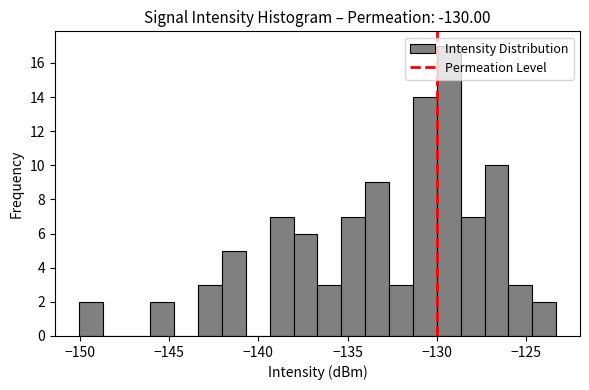

Around what value on the x-axis is the tallest bar? Give the approximate position of its centre, as read against the axis.

-129.5